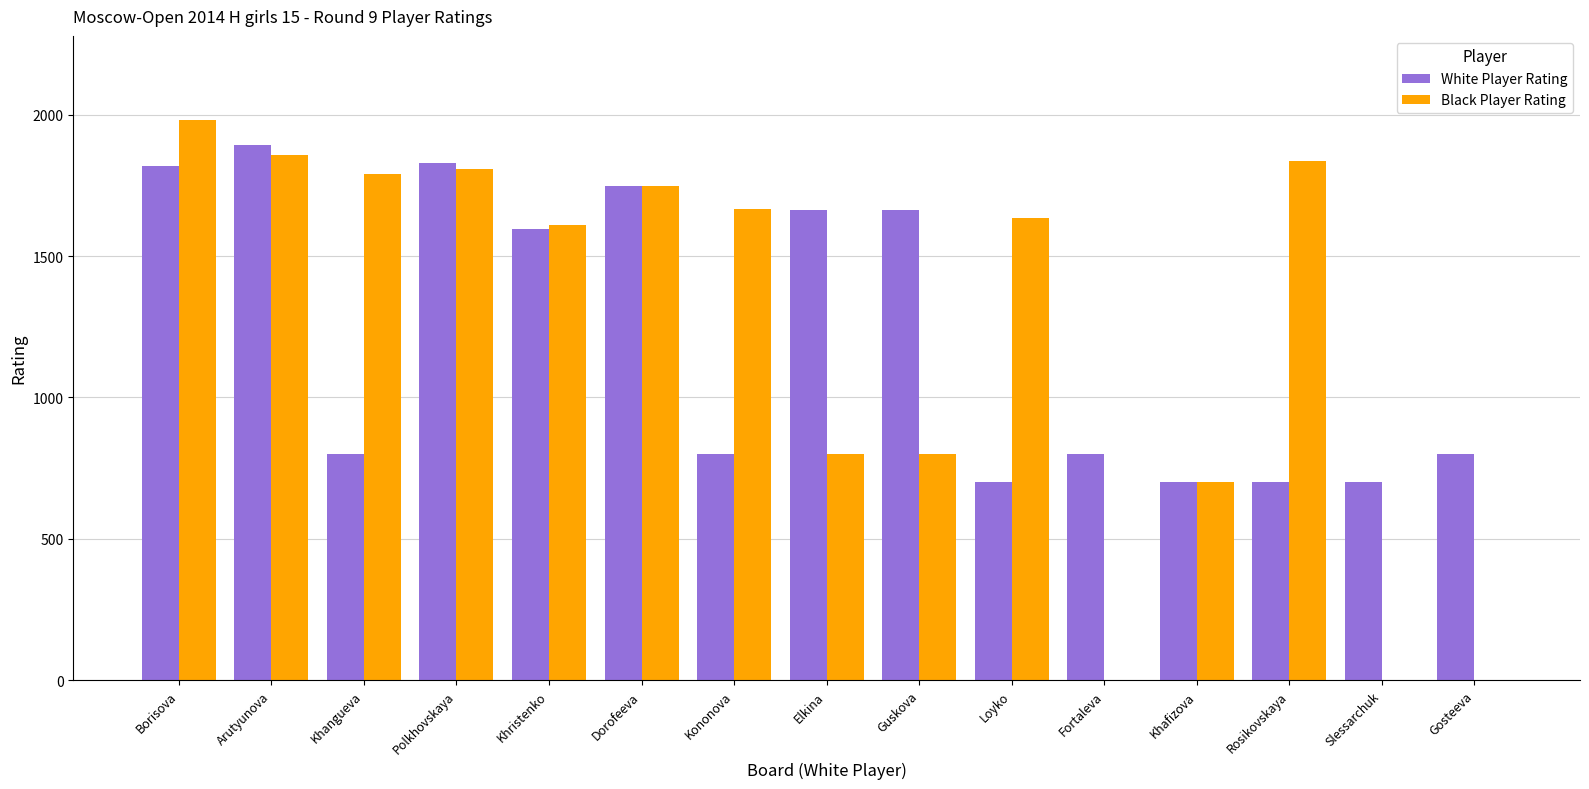

True or false: Black Player Rating has a value of 2485 at Loyko.

False